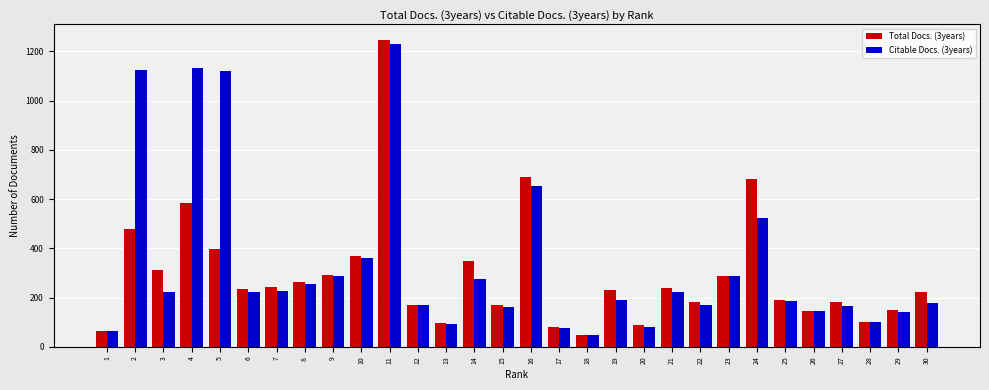

Rank the series at 16 from lowest to highest value.

Citable Docs. (3years), Total Docs. (3years)